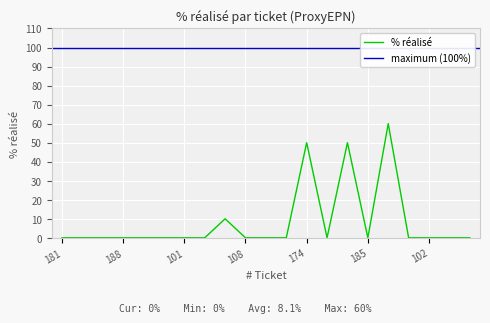

What is the difference between the maximum and minimum values?

60